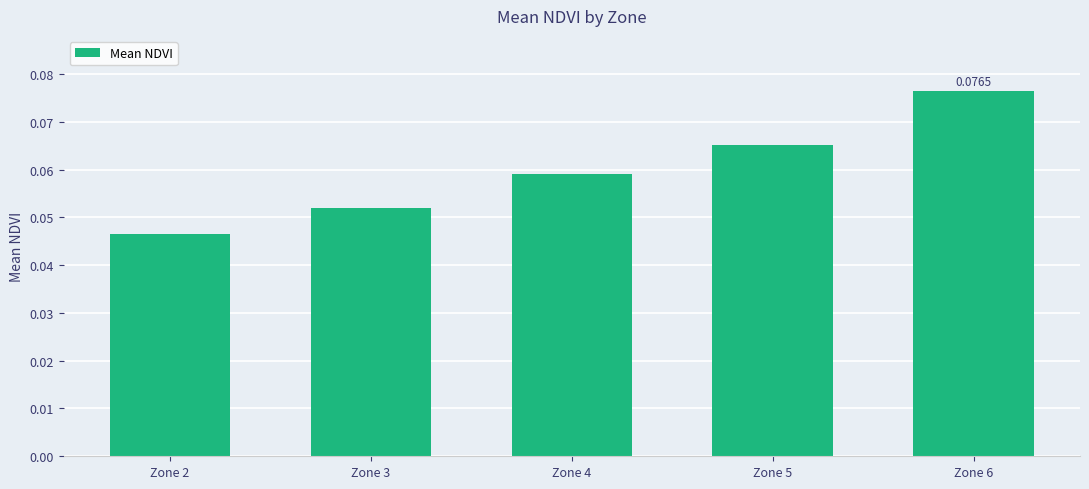

Which has a higher value, Zone 6 or Zone 2?

Zone 6